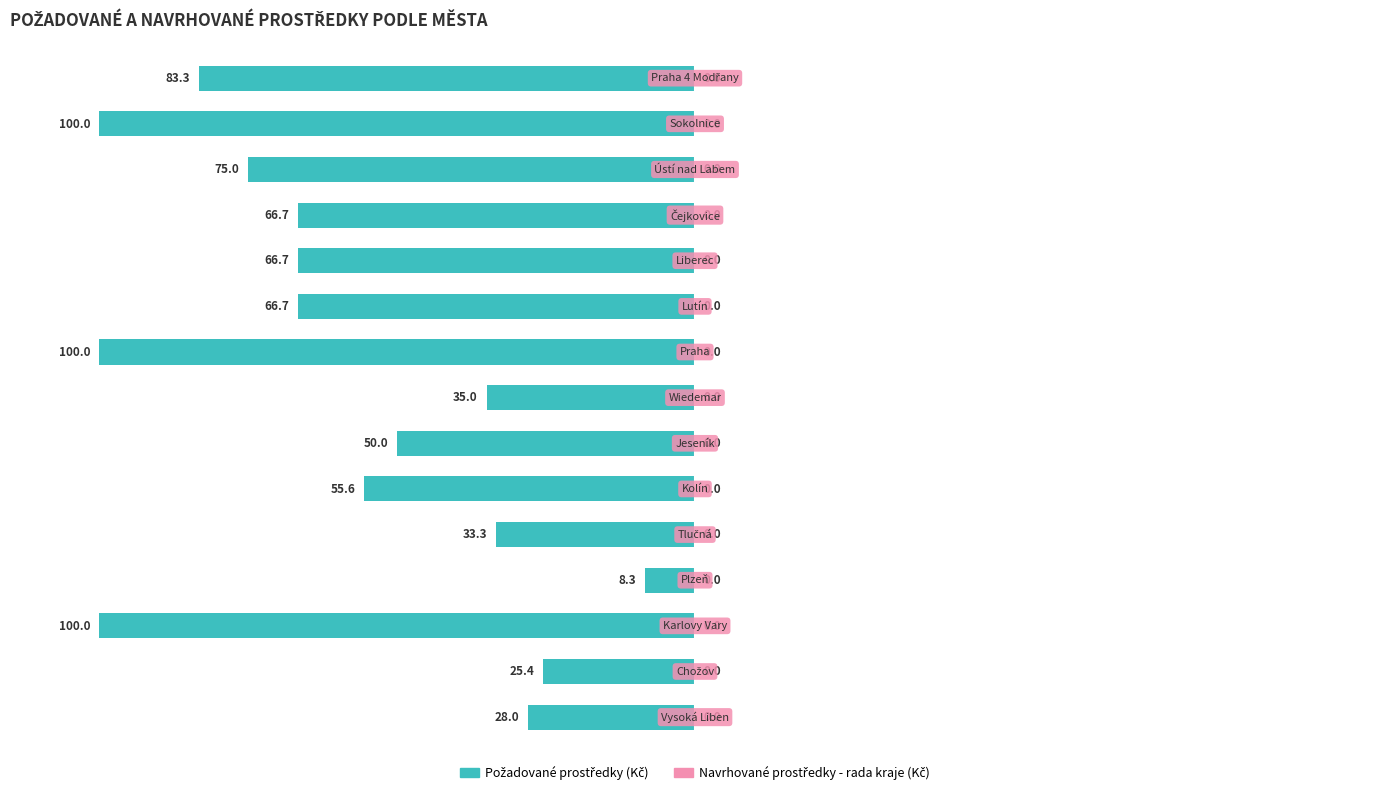

Are the bars horizontal?

Yes